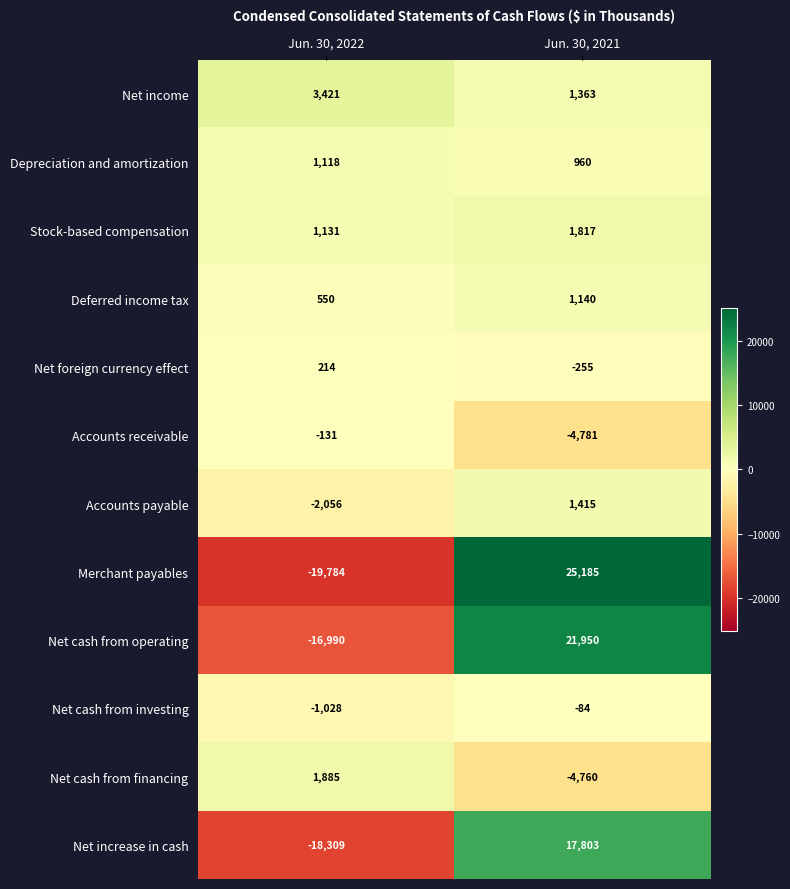

Reading left to right, list all the values displayed in this chart.

Net income: Jun. 30, 2022=3421	Jun. 30, 2021=1363
Depreciation and amortization: Jun. 30, 2022=1118	Jun. 30, 2021=960
Stock-based compensation: Jun. 30, 2022=1131	Jun. 30, 2021=1817
Deferred income tax: Jun. 30, 2022=550	Jun. 30, 2021=1140
Net foreign currency effect: Jun. 30, 2022=214	Jun. 30, 2021=-255
Accounts receivable: Jun. 30, 2022=-131	Jun. 30, 2021=-4781
Accounts payable: Jun. 30, 2022=-2056	Jun. 30, 2021=1415
Merchant payables: Jun. 30, 2022=-19784	Jun. 30, 2021=25185
Net cash from operating: Jun. 30, 2022=-16990	Jun. 30, 2021=21950
Net cash from investing: Jun. 30, 2022=-1028	Jun. 30, 2021=-84
Net cash from financing: Jun. 30, 2022=1885	Jun. 30, 2021=-4760
Net increase in cash: Jun. 30, 2022=-18309	Jun. 30, 2021=17803